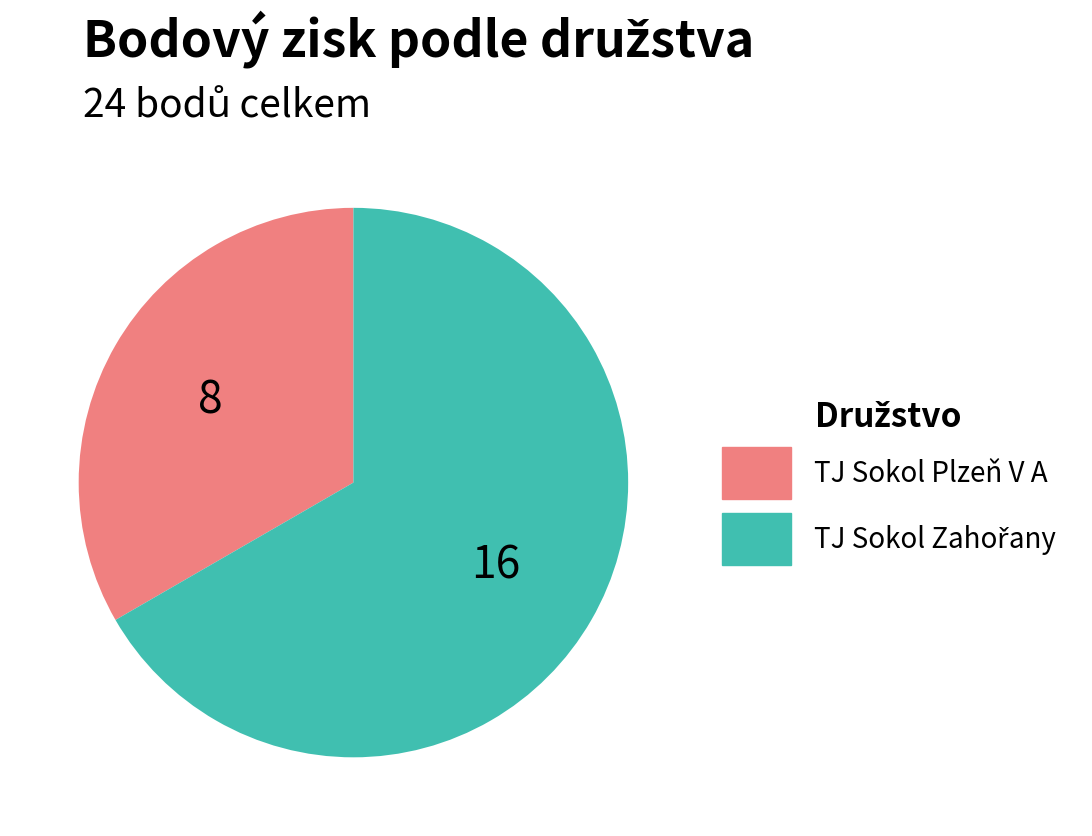

Does TJ Sokol Plzeň V A account for over 50% of the chart?

No